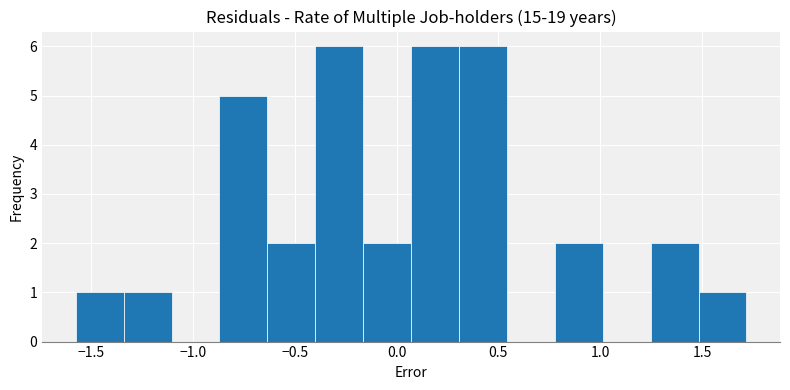

Reading left to right, list every bar in this chart as the range it spans on the x-axis followed by its height. Neither the bar edges nor the heights are printed on the chart, so give them approximately, as read against the axes.

-1.60 to -1.35: 1
-1.35 to -1.10: 1
-1.10 to -0.85: 0
-0.85 to -0.65: 5
-0.65 to -0.40: 2
-0.40 to -0.15: 6
-0.15 to 0.05: 2
0.05 to 0.30: 6
0.30 to 0.55: 6
0.55 to 0.80: 0
0.80 to 1.00: 2
1.00 to 1.25: 0
1.25 to 1.50: 2
1.50 to 1.70: 1